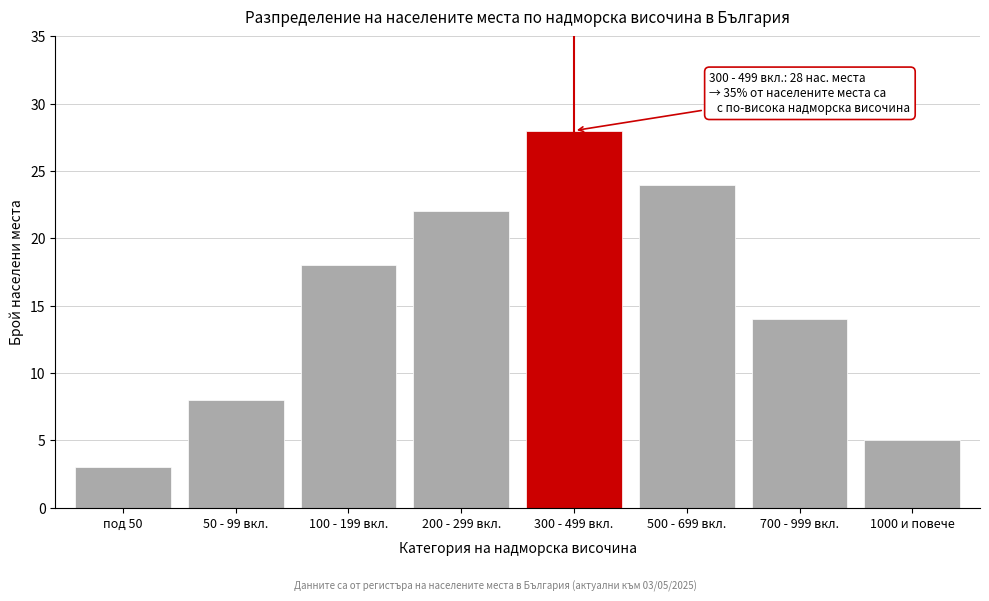

Reading left to right, extract all data points from this chart.

под 50=3	50 - 99 вкл.=8	100 - 199 вкл.=18	200 - 299 вкл.=22	300 - 499 вкл.=28	500 - 699 вкл.=24	700 - 999 вкл.=14	1000 и повече=5